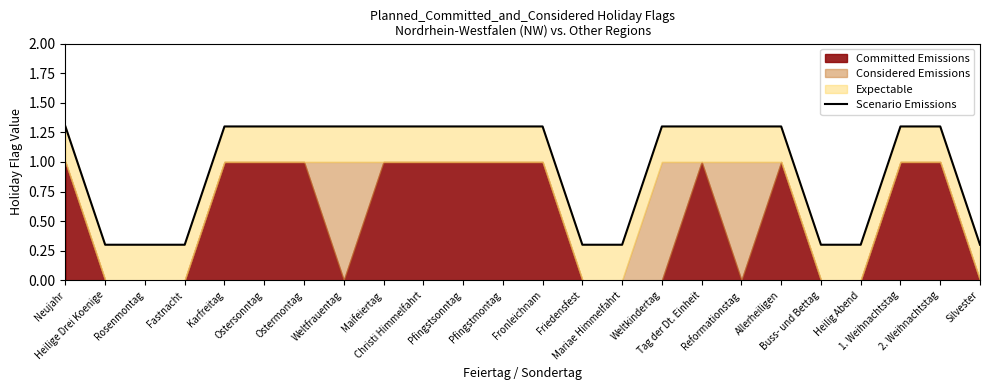

List the labels in order of value, largest first.

Neujahr, Karfreitag, Ostersonntag, Ostermontag, Weltfrauentag, Maifeiertag, Christi Himmelfahrt, Pfingstsonntag, Pfingstmontag, Fronleichnam, Weltkindertag, Tag der Dt. Einheit, Reformationstag, Allerheiligen, 1. Weihnachtstag, 2. Weihnachtstag, Heilige Drei Koenige, Rosenmontag, Fastnacht, Friedensfest, Mariae Himmelfahrt, Buss- und Bettag, Heilig Abend, Silvester